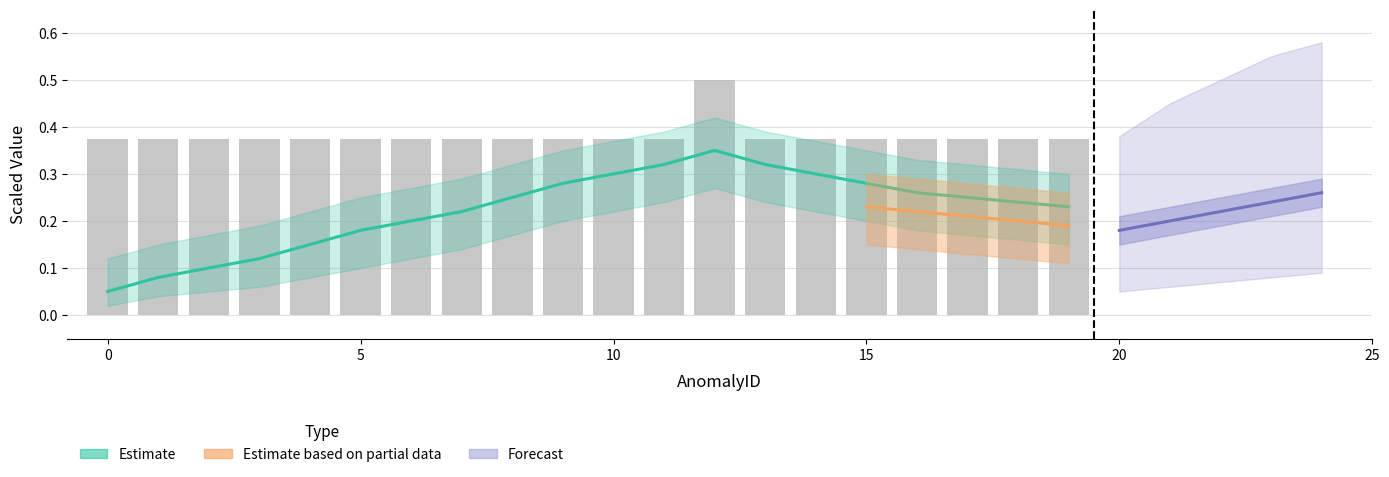

How many values are between 0 and 1?

20